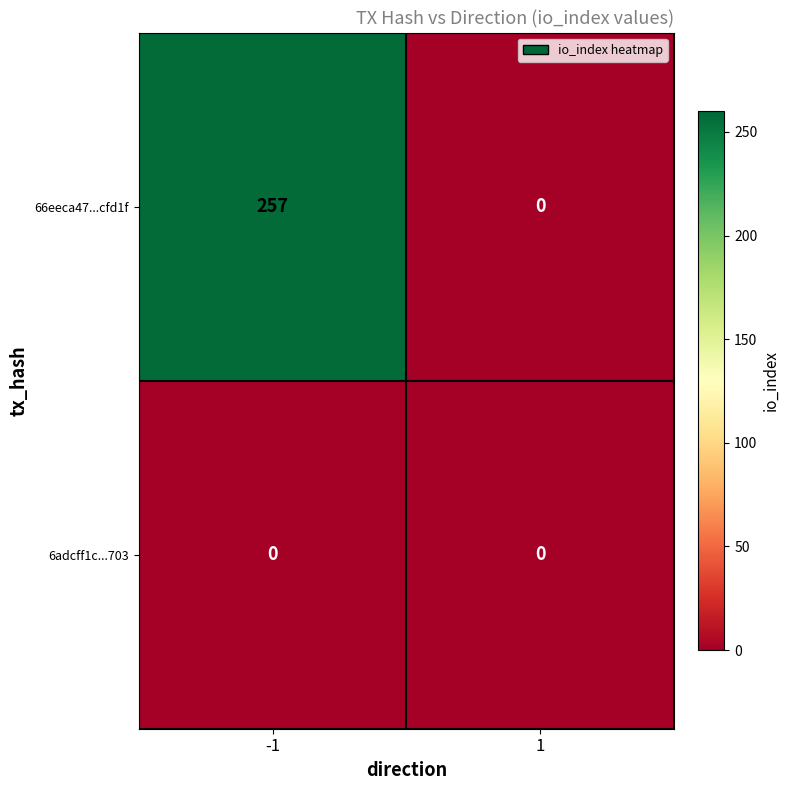

Reading left to right, extract all data points from this chart.

66eeca47...cfd1f: -1=257	1=0
6adcff1c...703: -1=0	1=0